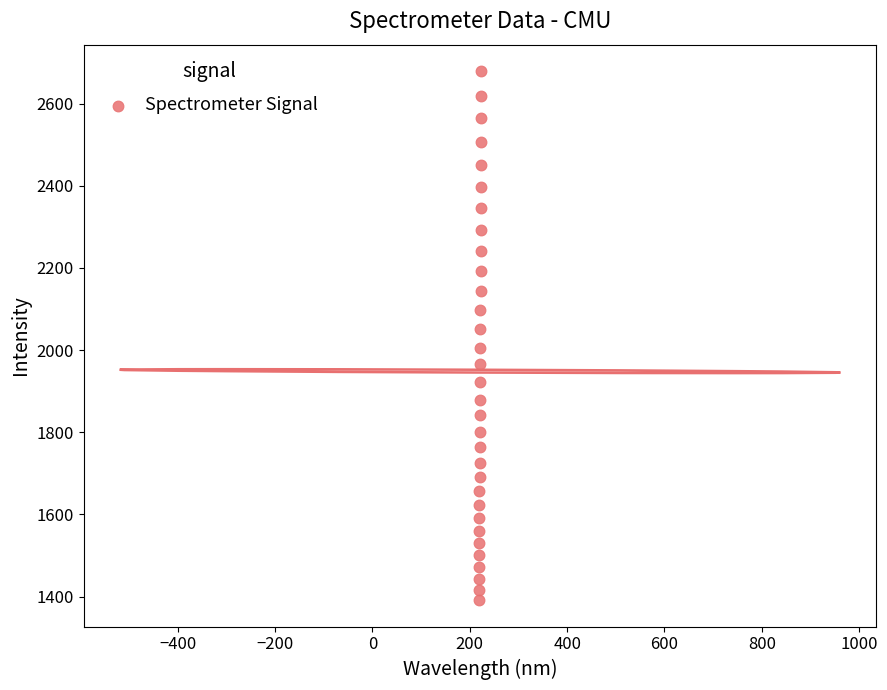

What is the range of X values (max minus min)?

5.9